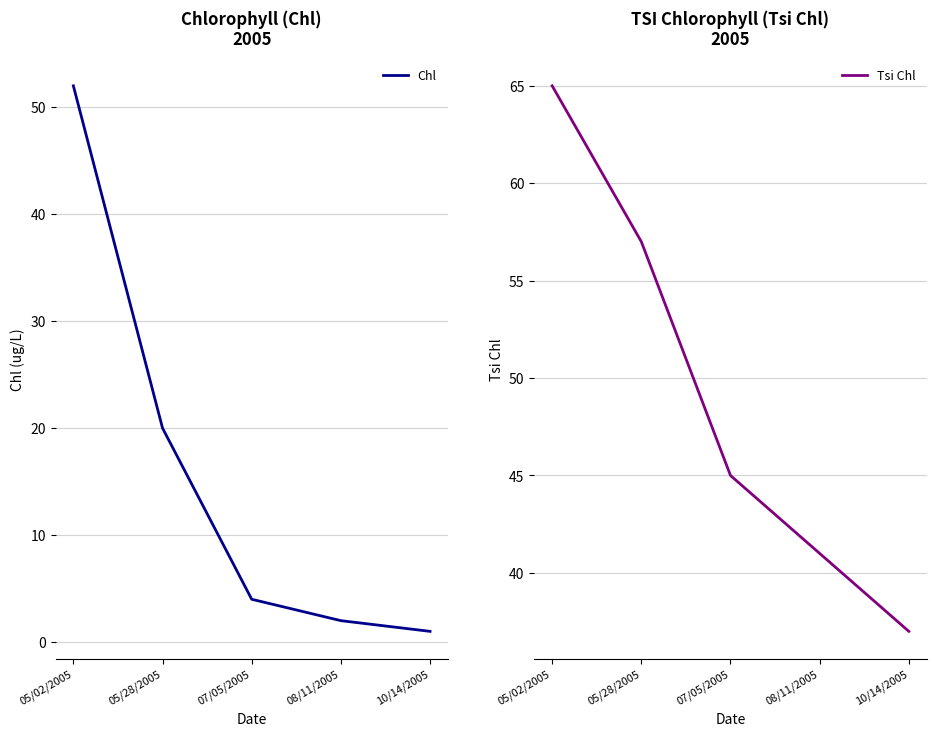

What is the total value across all series at 07/05/2005?

49